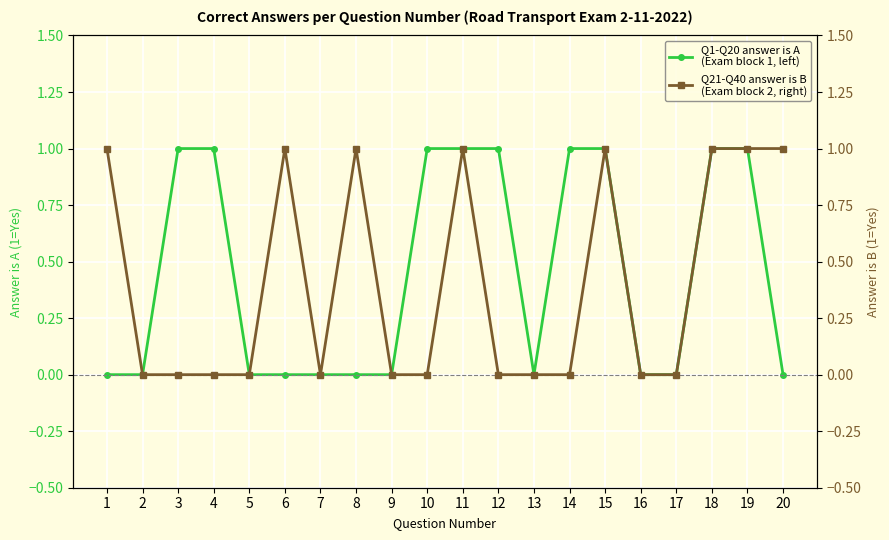

Which series has the largest total across all categories?

Q1-Q20 answer is A
(Exam block 1, left)